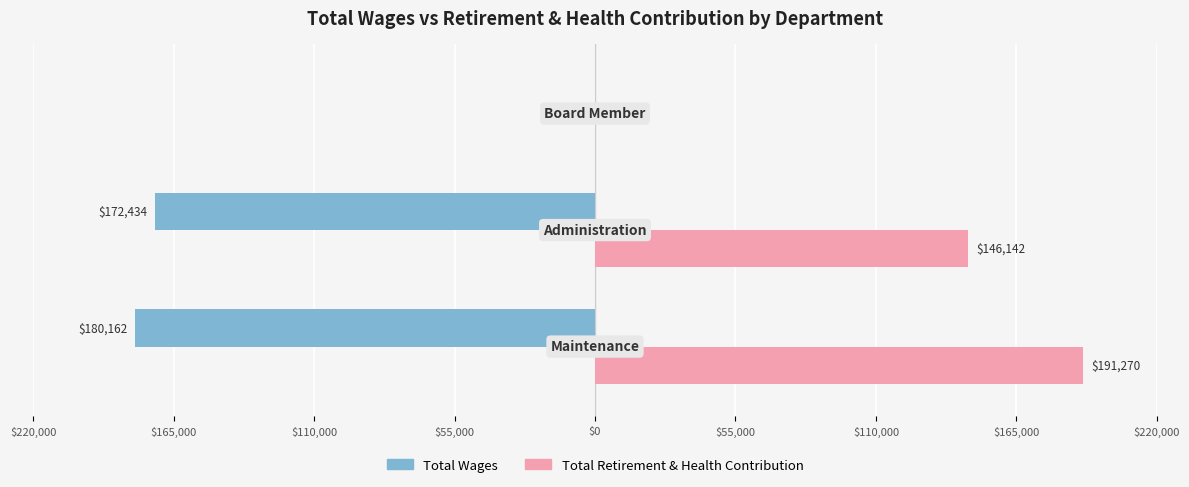

How many bars are there in total?

6